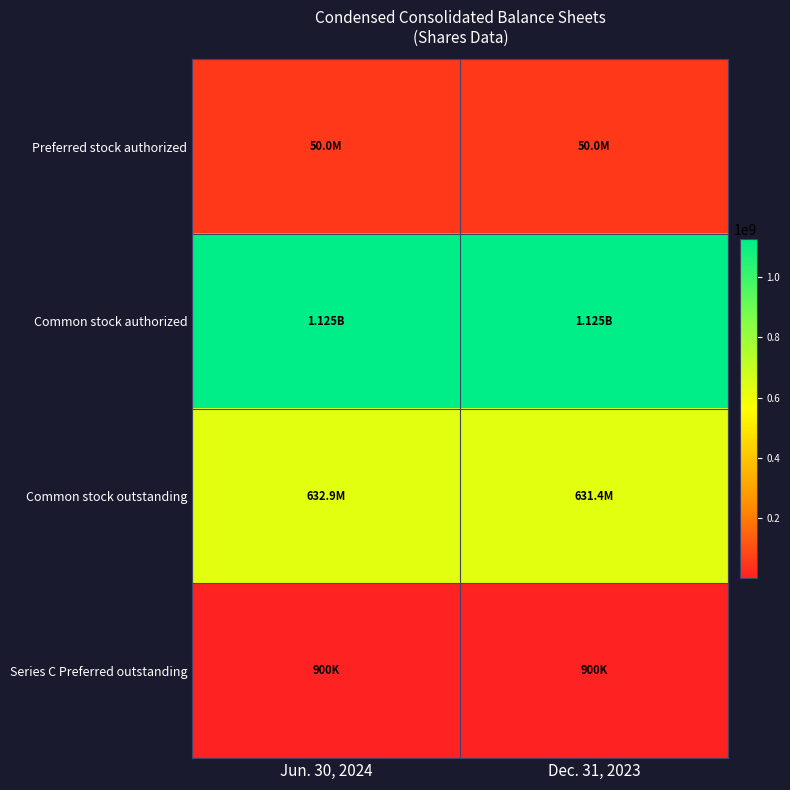

At how many categories does at least one series exceed 448000321?

2